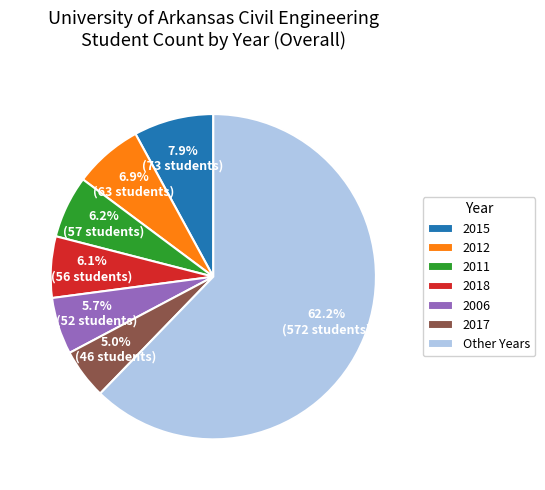

What is the ratio of the value at 2018 to the value at 2015?

0.8